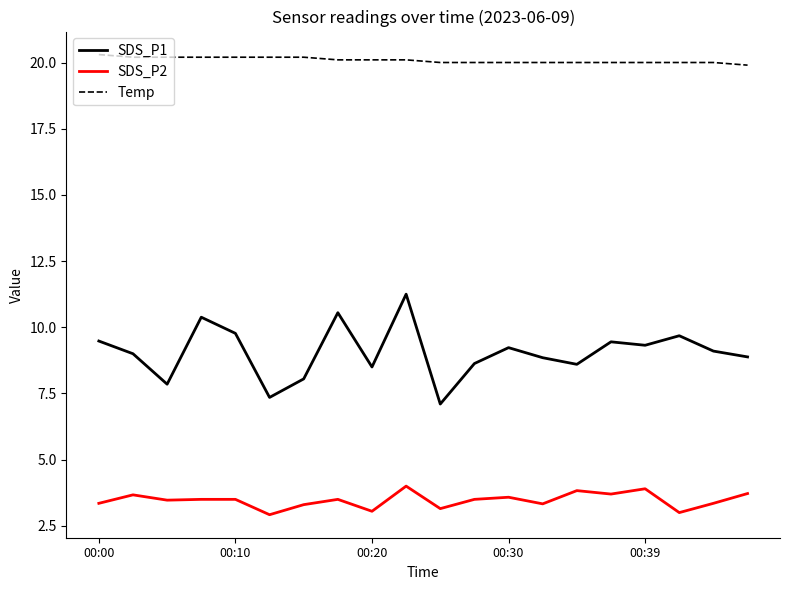

Does the chart display data point markers on the line(s)?

No